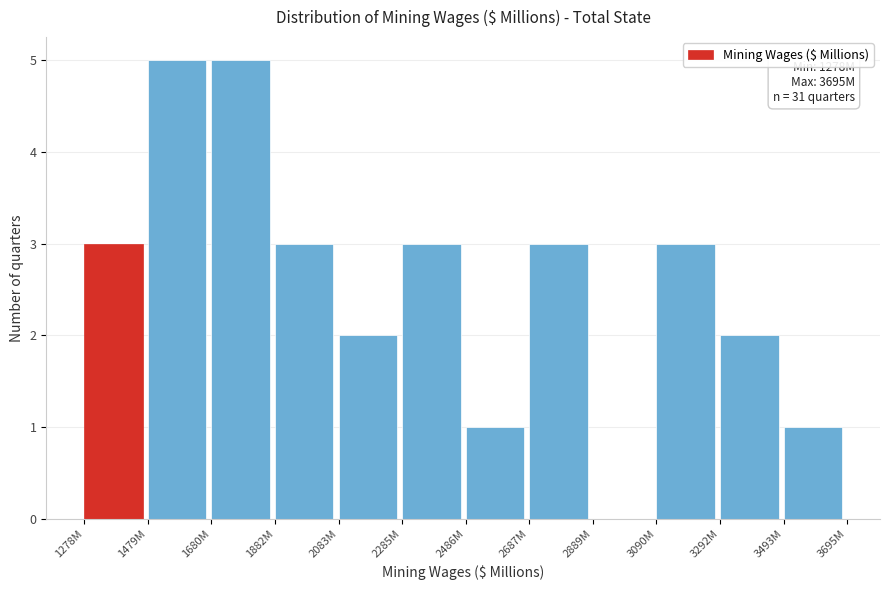

Reading left to right, transcribe all the data shown in this chart.

1278M=3	1479M=5	1680M=5	1882M=3	2083M=2	2285M=3	2486M=1	2687M=3	2889M=0	3090M=3	3292M=2	3493M=1